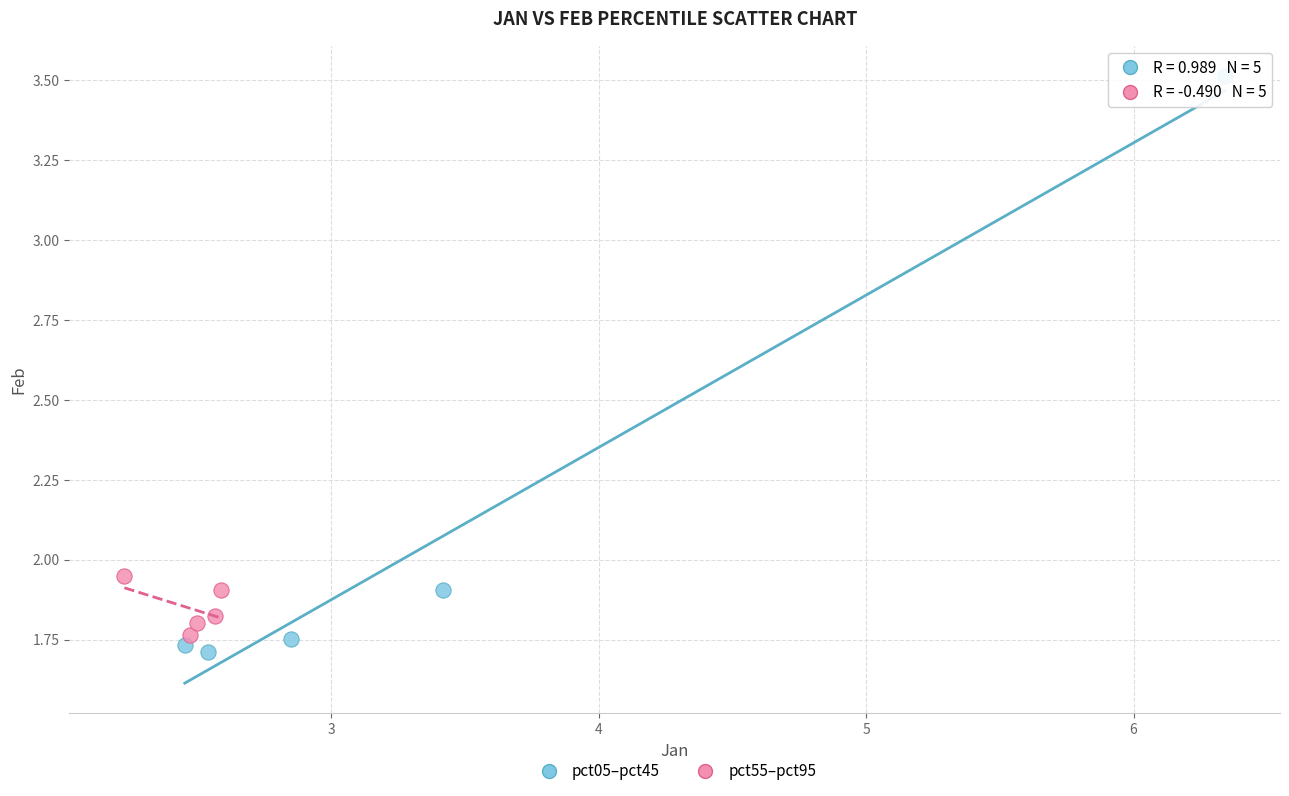

Which series has the largest Y range (max minus min)?

pct05–pct45